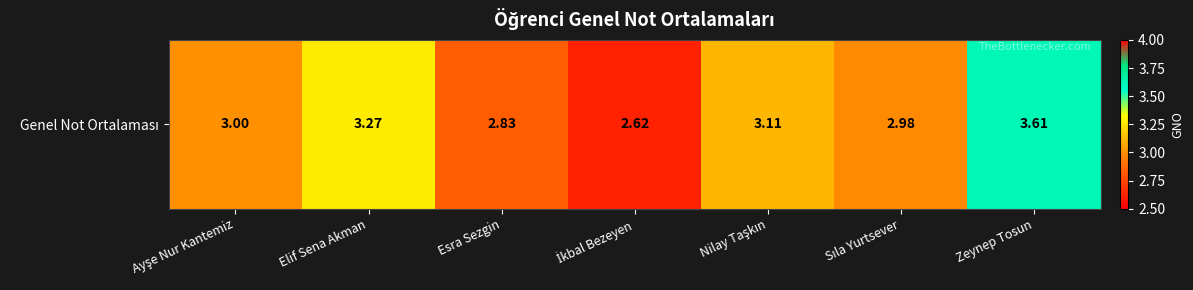

Which has a higher value, Ayşe Nur Kantemiz or İkbal Bezeyen?

Ayşe Nur Kantemiz